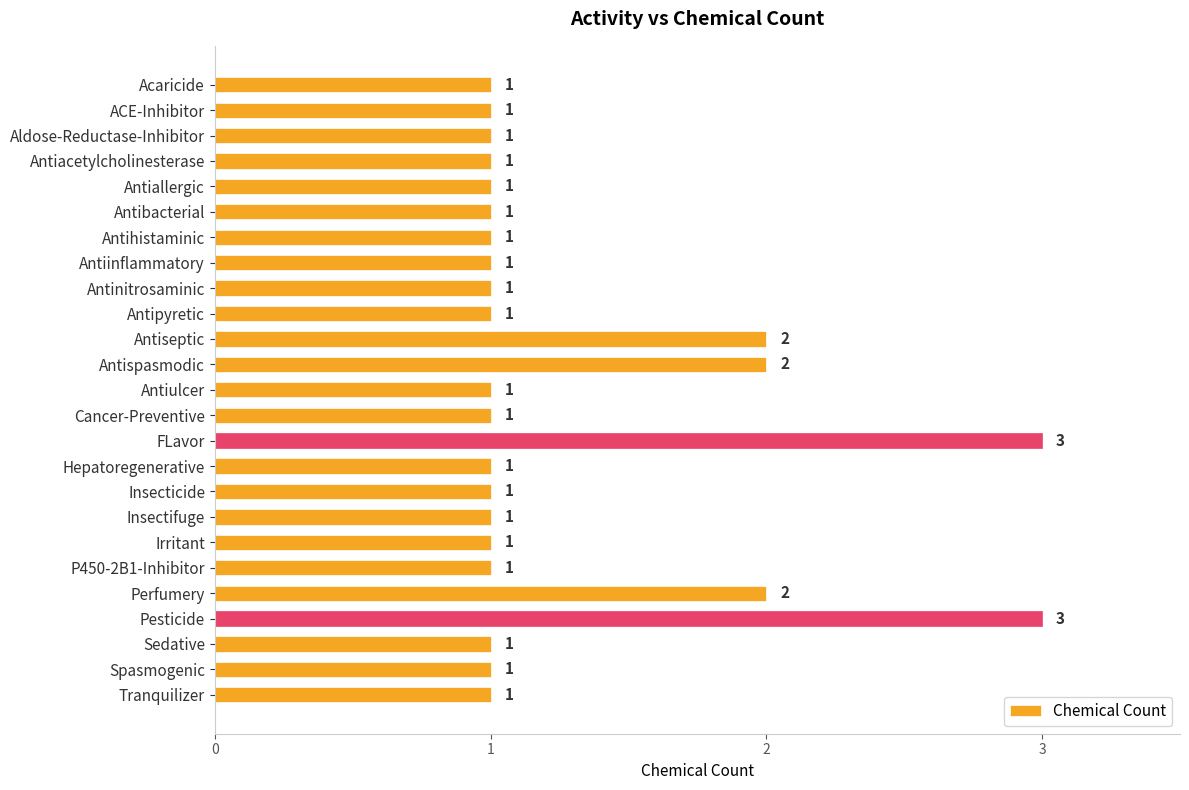

What is the ratio of the value at ACE-Inhibitor to the value at Antiulcer?

1.0